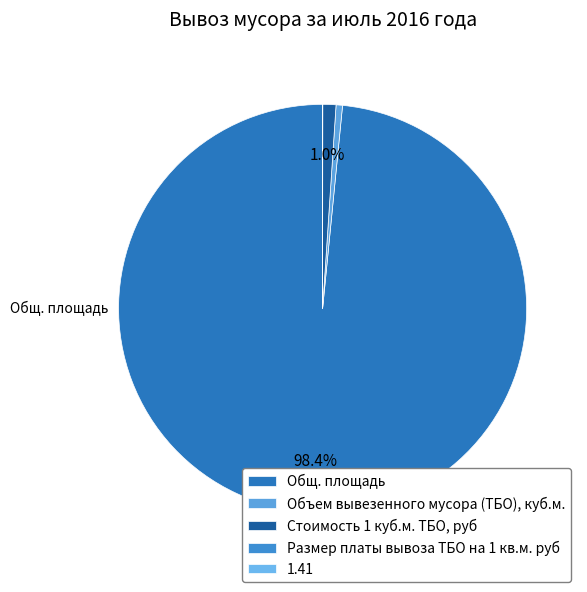

What is the change in value from Объем вывезенного мусора (ТБО), куб.м. to Стоимость 1 куб.м. ТБО, руб?

+138.0